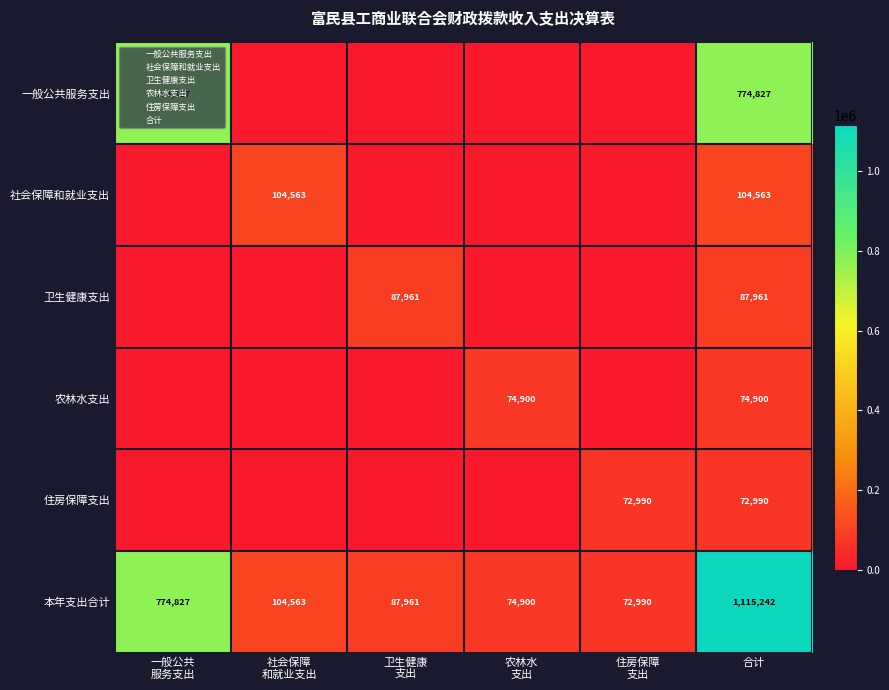

Is the value of 本年支出合计 at 卫生健康 支出 greater than the value of 社会保障和就业支出 at 合计?

No